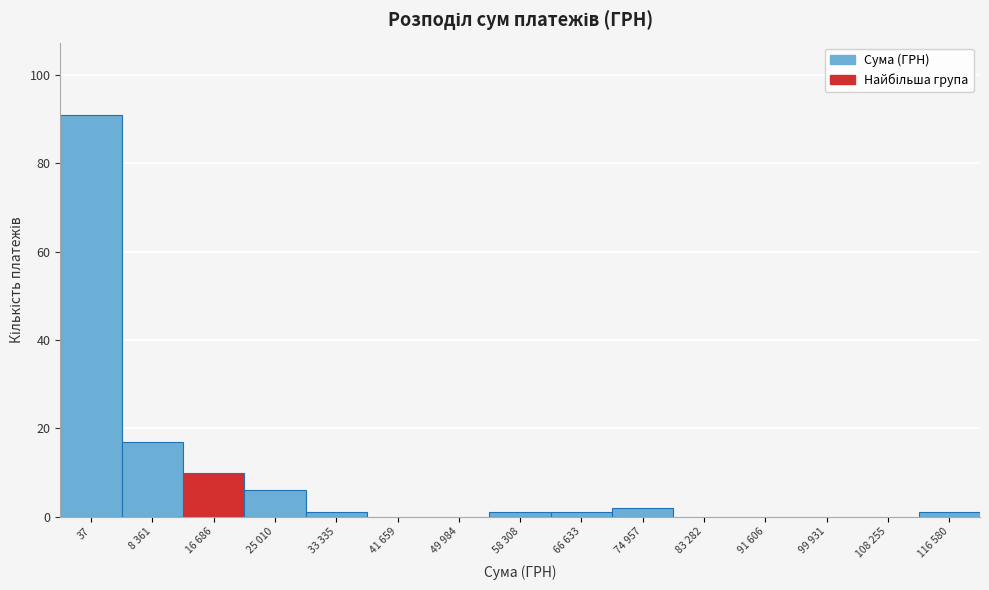

Reading left to right, list all the values displayed in this chart.

37=91	8 361=17	16 686=10	25 010=6	33 335=1	41 659=0	49 984=0	58 308=1	66 633=1	74 957=2	83 282=0	91 606=0	99 931=0	108 255=0	116 580=1